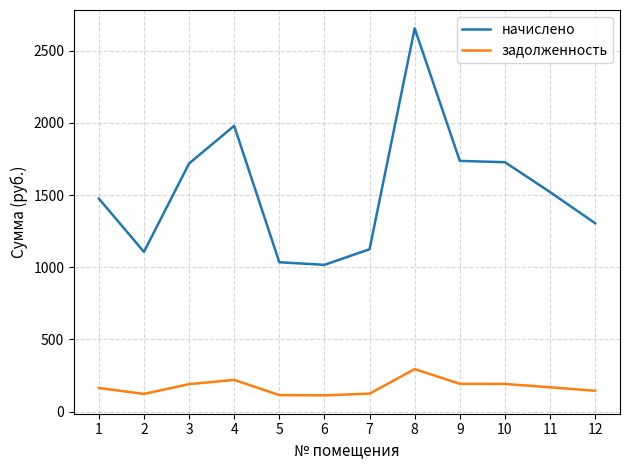

What are all the series names shown in the legend?

начислено, задолженность